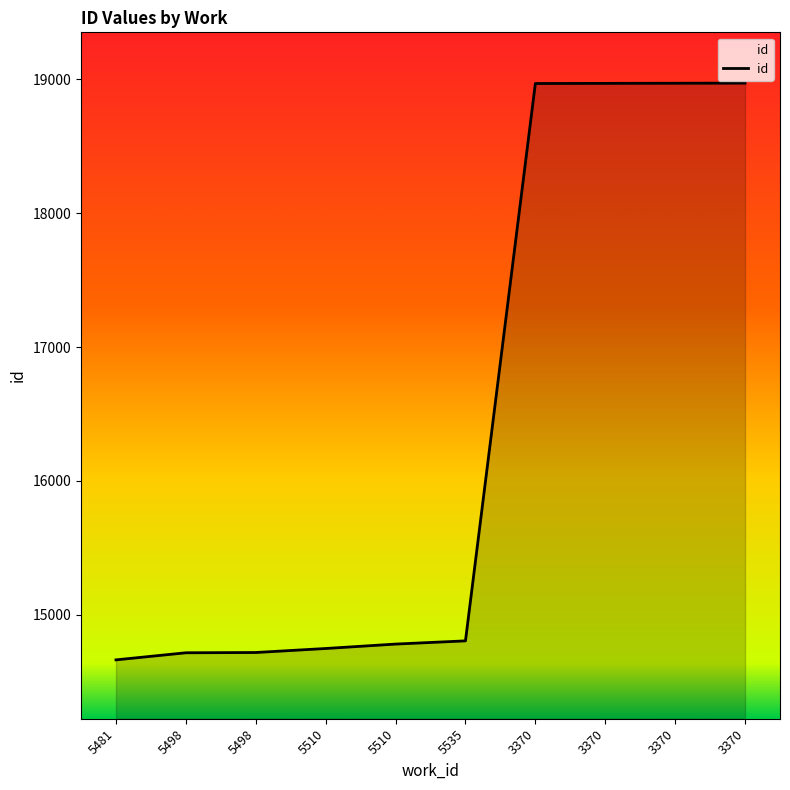

Does the chart have visible grid lines?

No